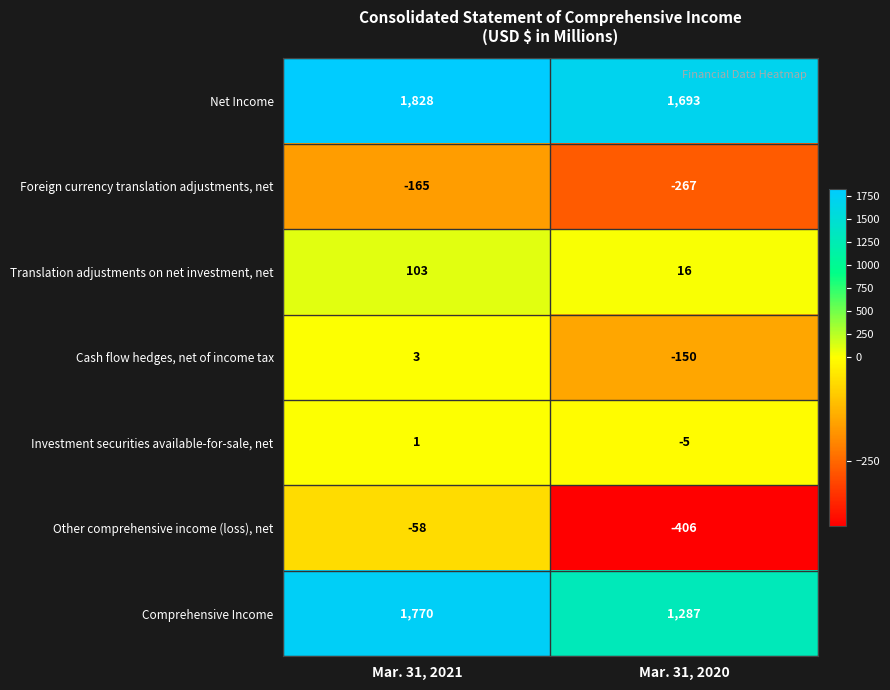

How many values in Investment securities available-for-sale, net are above zero?

1